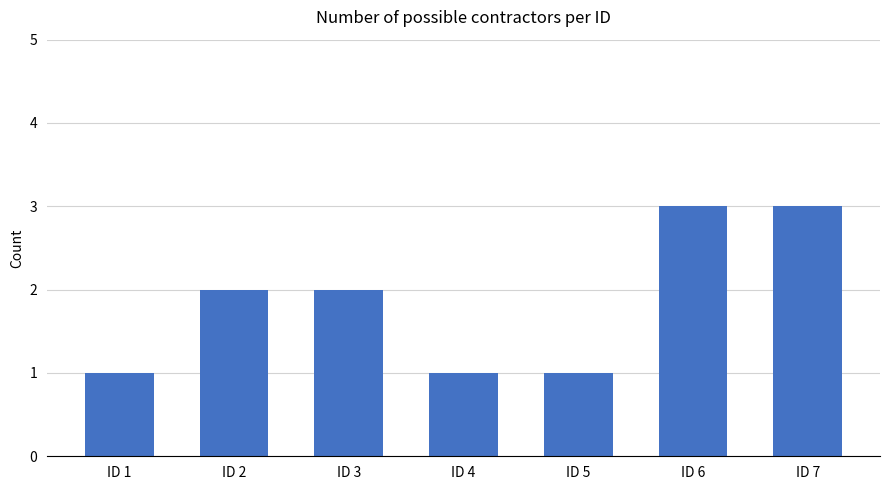

The value at ID 5 is 1. True or false?

True